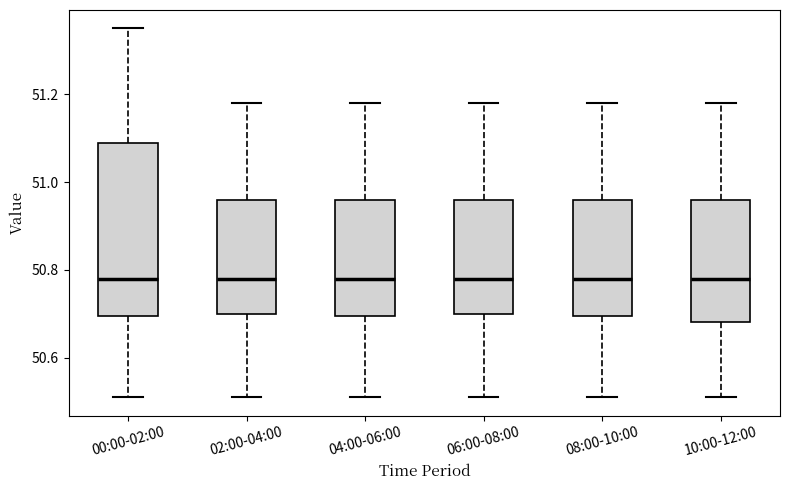

Reading left to right, read every box against the y-axis: the position of its median line, the range the box covers, and the ends of its whiskers. The values are not printed on the chart, so give them approximately, as read against the axis.

00:00-02:00: median 50.78, box 50.70 to 51.10, whiskers 50.52 to 51.36
02:00-04:00: median 50.78, box 50.70 to 50.96, whiskers 50.52 to 51.18
04:00-06:00: median 50.78, box 50.70 to 50.96, whiskers 50.52 to 51.18
06:00-08:00: median 50.78, box 50.70 to 50.96, whiskers 50.52 to 51.18
08:00-10:00: median 50.78, box 50.70 to 50.96, whiskers 50.52 to 51.18
10:00-12:00: median 50.78, box 50.68 to 50.96, whiskers 50.52 to 51.18